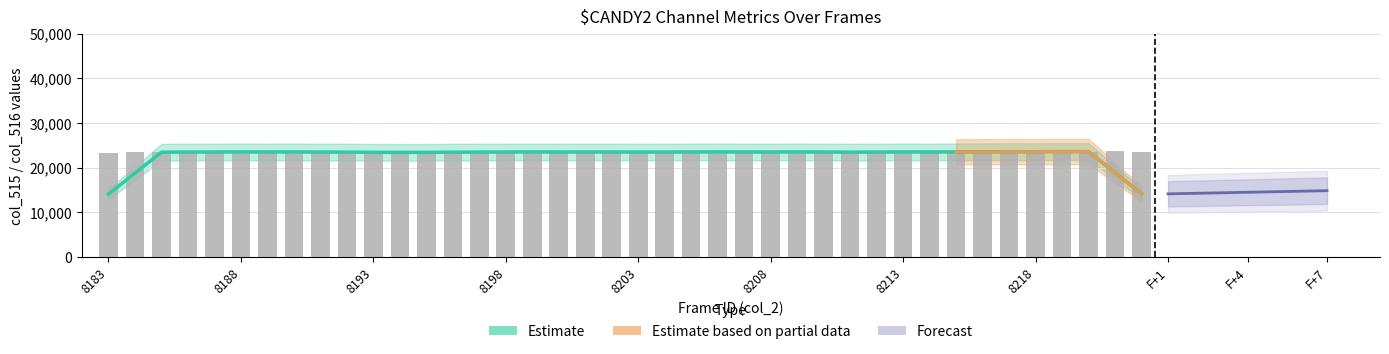

Where is col_515 nearest to the value 23482?

8210